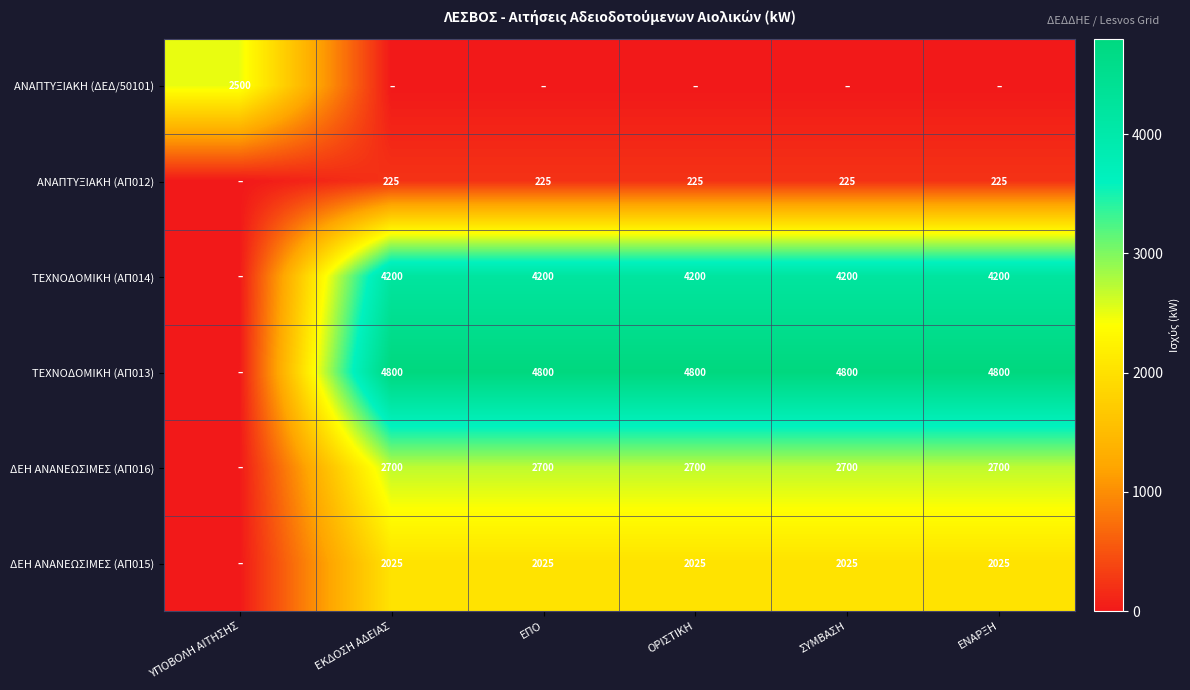

Which has a higher value, ΕΝΑΡΞΗ or ΕΚΔΟΣΗ ΑΔΕΙΑΣ?

ΕΝΑΡΞΗ